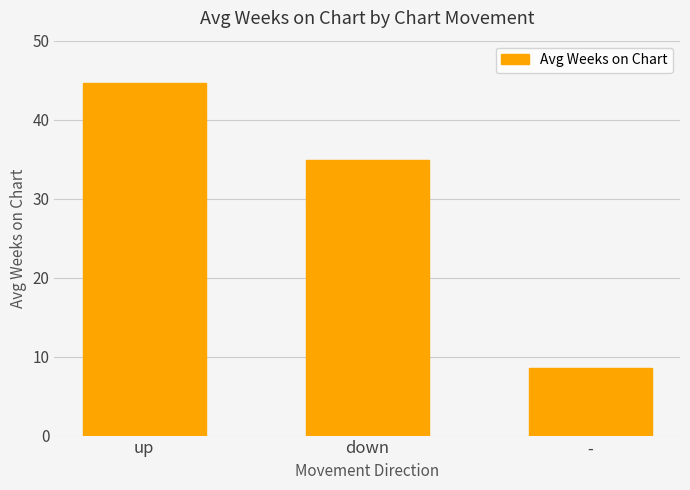

Approximately how many times larger is the value at up compared to down?

1.3